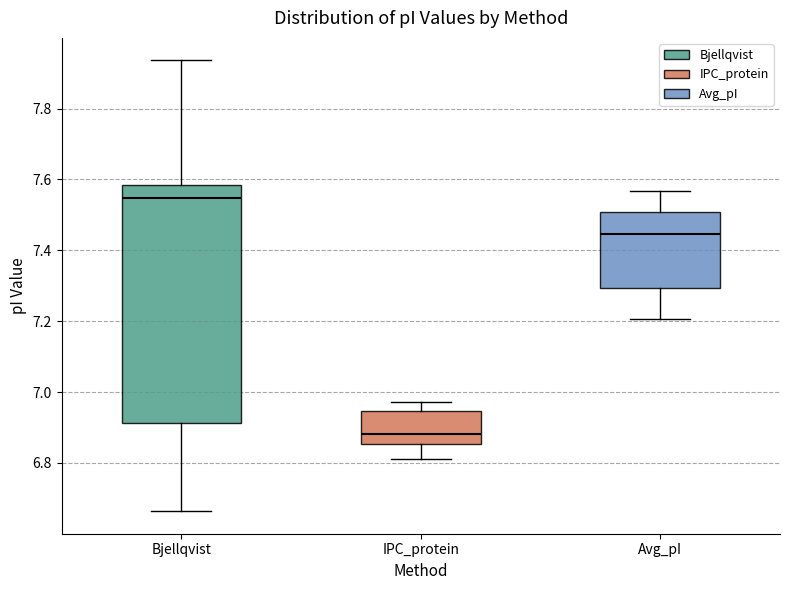

Where does the lower whisker of the box for IPC_protein end on the y-axis? The values are not printed on the chart, so give them approximately, as read against the axis.

6.82